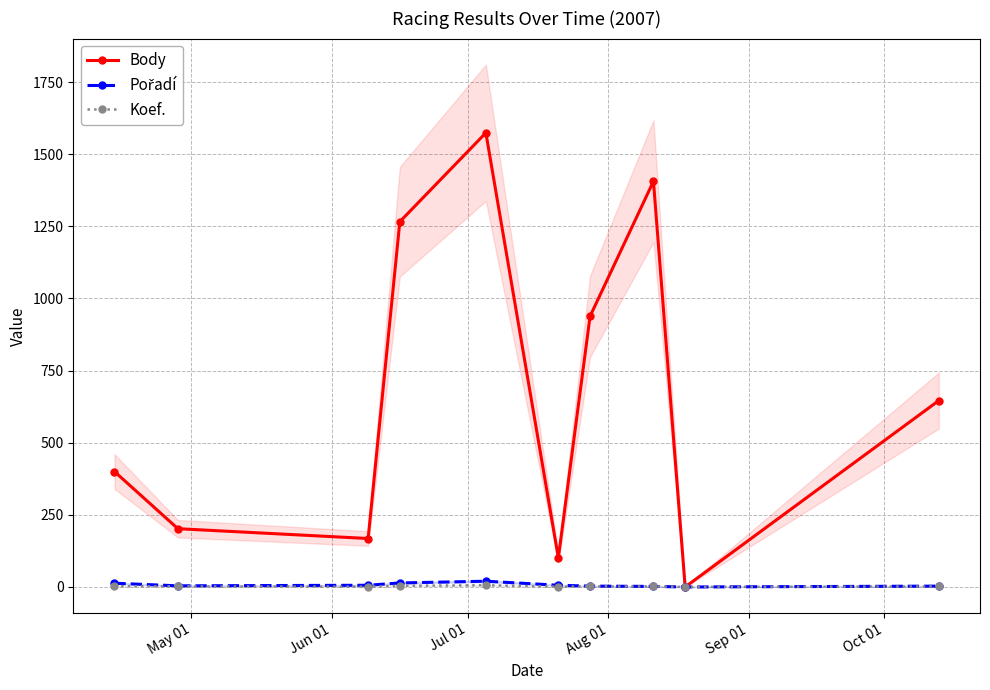

How many data points in Body are less than 646?

5